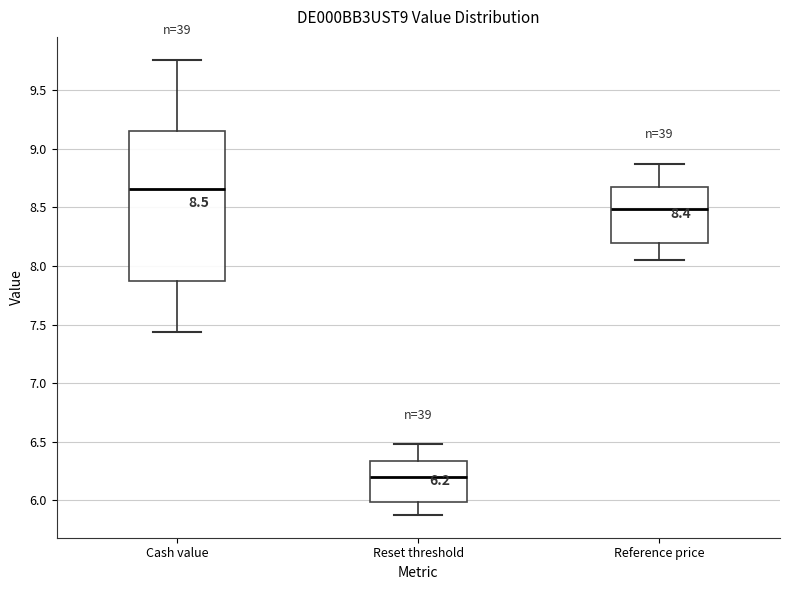

Which box's median line is the lowest?

Reset threshold